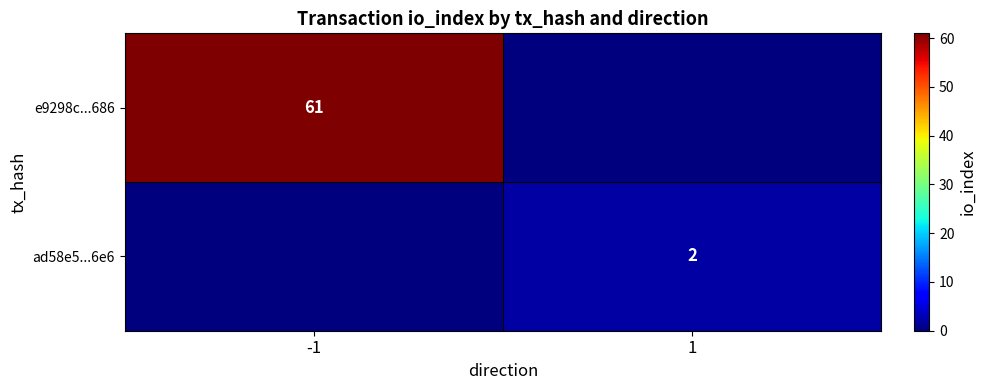

Is it true that ad58e5...6e6 equals 2 at 1?

True